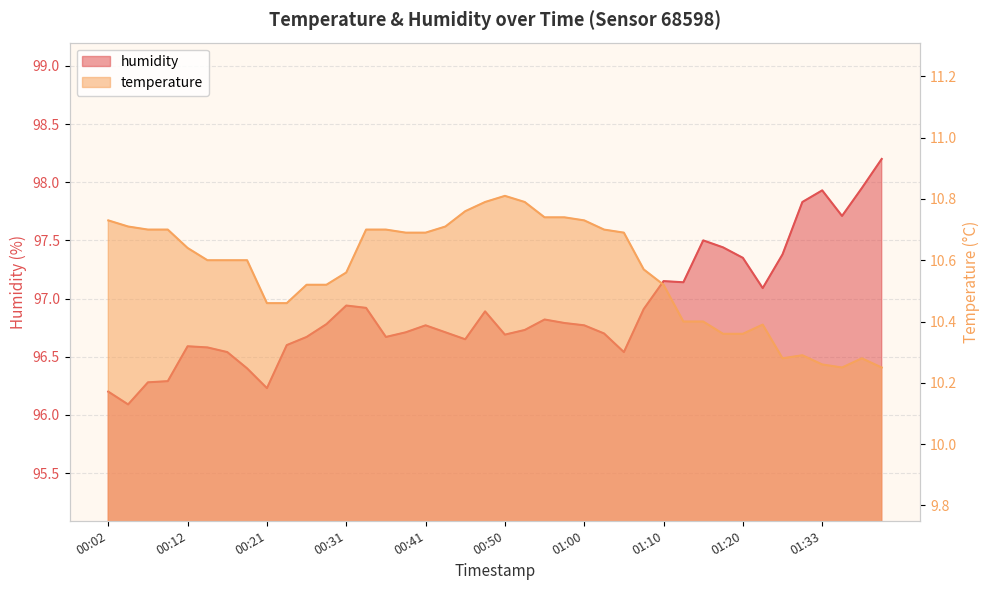

How many lines are shown in the chart?

2